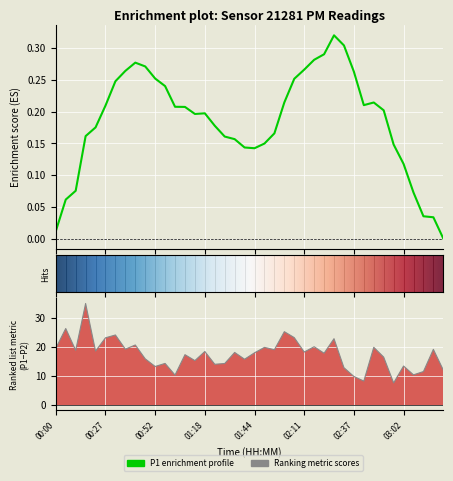

How many lines are shown in the chart?

1